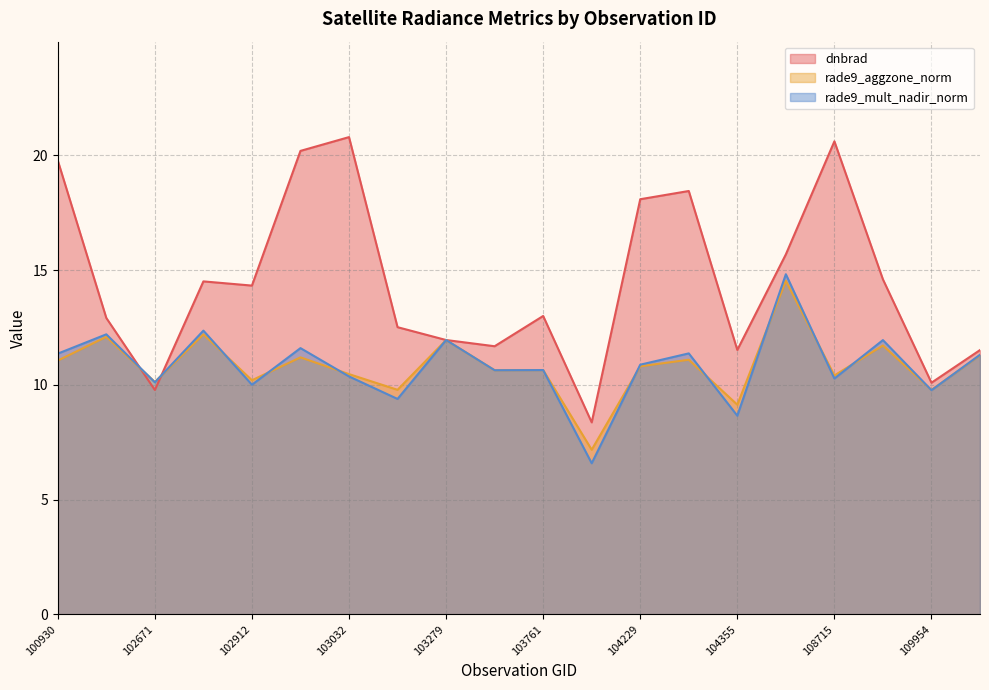

Reading right to left, extract all data points from this chart.

dnbrad: 11.5	10.1	14.6	20.6	15.7	11.5	18.4	18.1	8.4	13.0	11.7	12.0	12.5	20.8	20.2	14.3	14.5	9.8	12.9	19.8
rade9_aggzone_norm: 11.3	9.8	11.7	10.4	14.5	9.1	11.1	10.8	7.2	10.6	10.6	12.0	9.8	10.5	11.2	10.2	12.2	10.1	12.1	11.1
rade9_mult_nadir_norm: 11.3	9.8	11.9	10.3	14.8	8.7	11.4	10.9	6.6	10.6	10.6	12.0	9.4	10.4	11.6	10.0	12.4	10.1	12.2	11.4